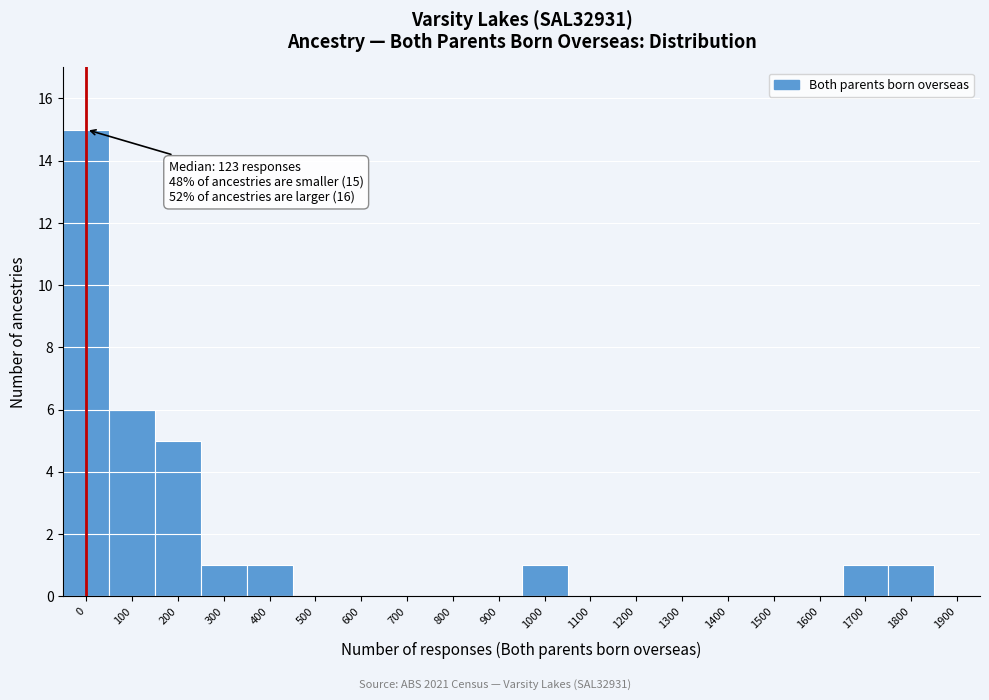

Reading left to right, what are all the values shown in this chart?

0=15	100=6	200=5	300=1	400=1	500=0	600=0	700=0	800=0	900=0	1000=1	1100=0	1200=0	1300=0	1400=0	1500=0	1600=0	1700=1	1800=1	1900=0